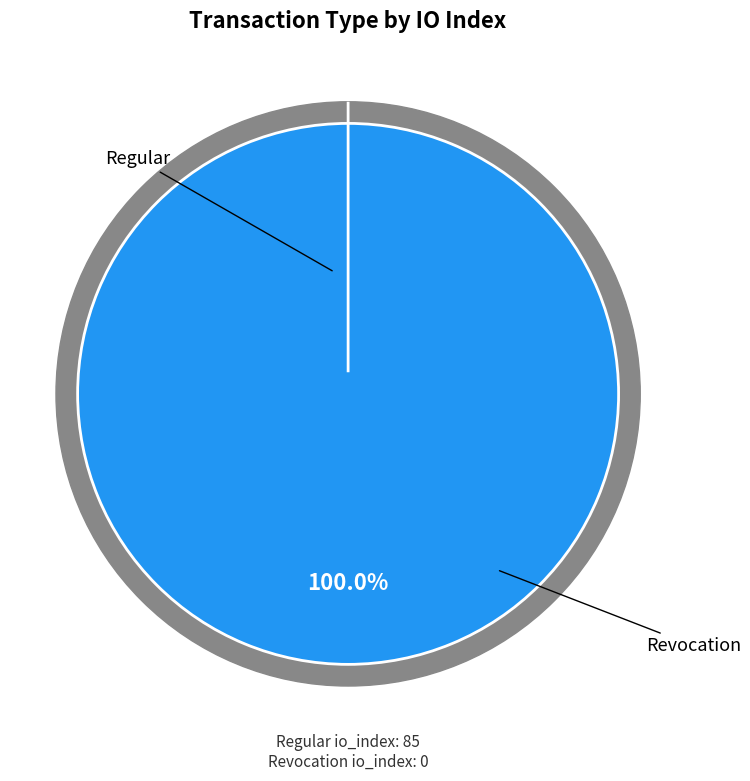

Which slice is the largest?

Regular